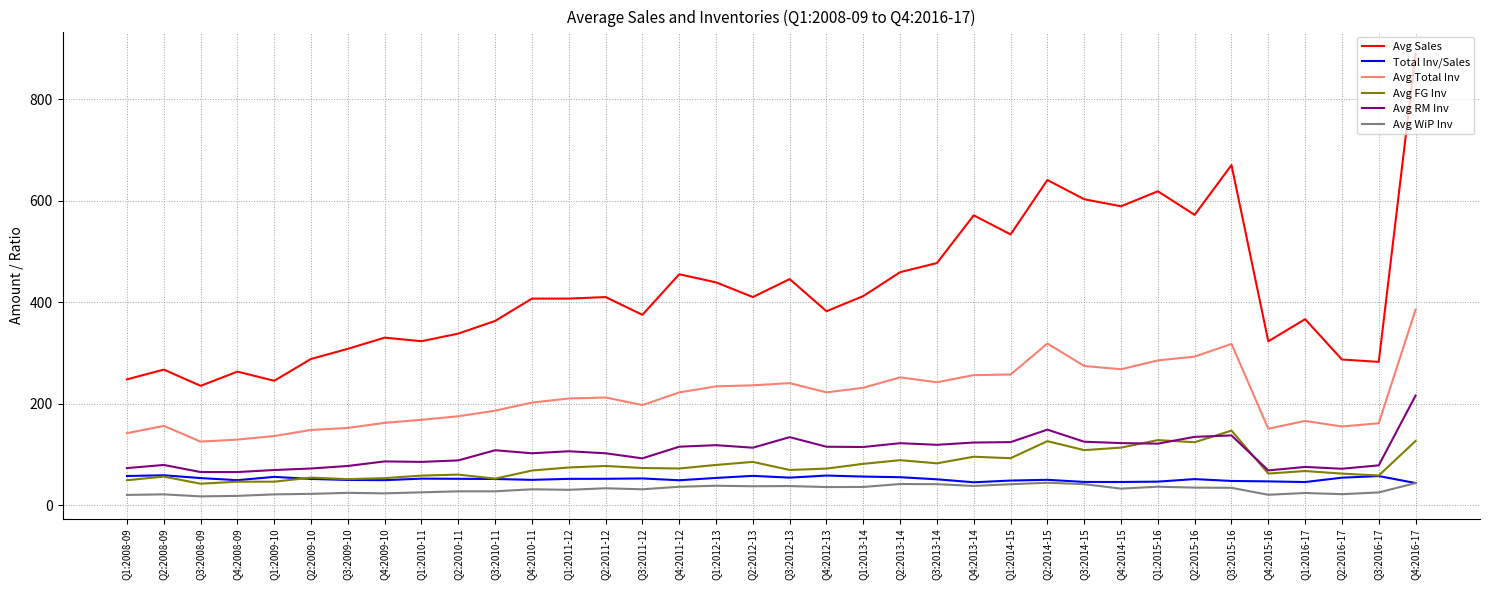

Does the chart have visible grid lines?

Yes